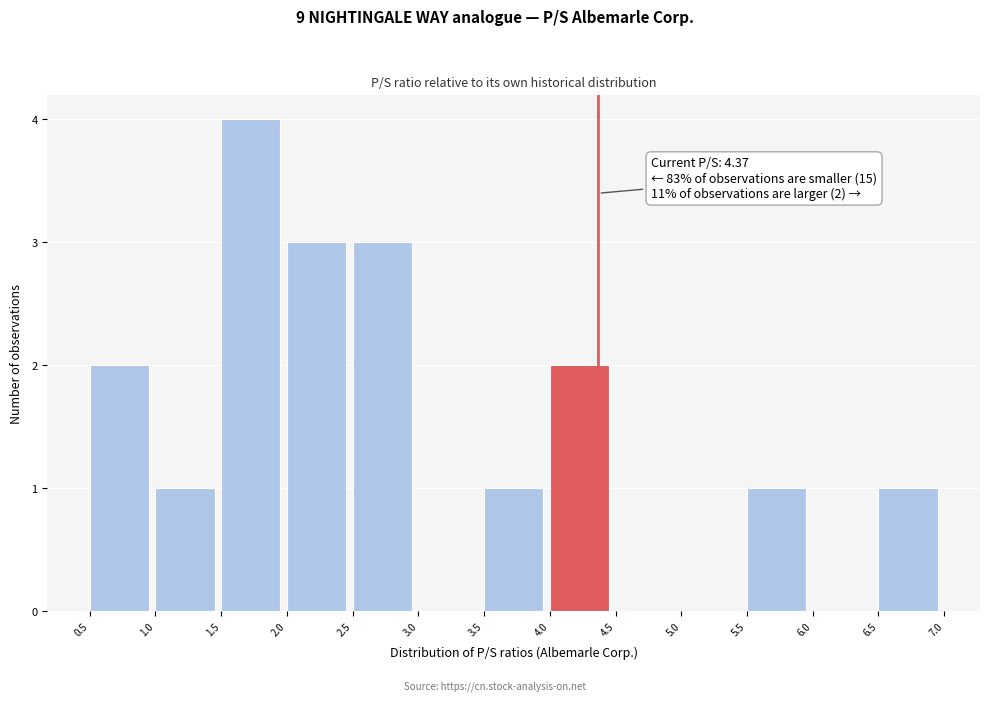

Which range on the x-axis has the tallest bar?

1.5 to 2.0